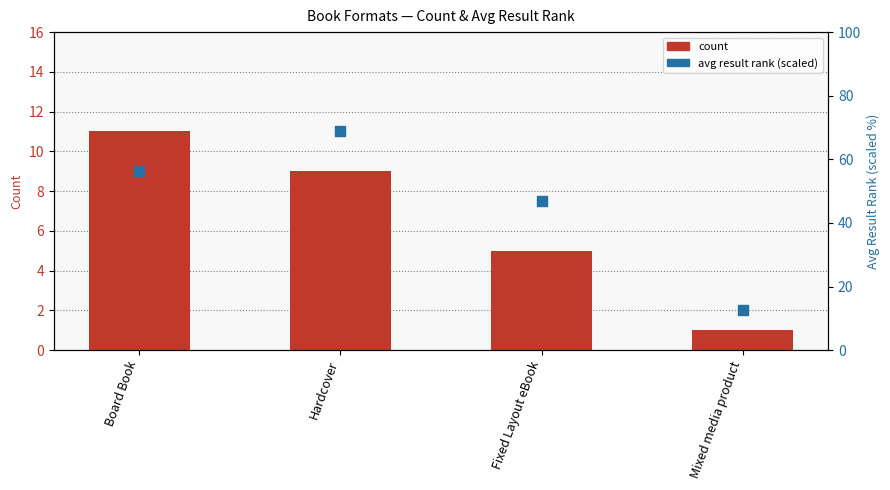

Which series reaches the minimum Y coordinate?

count